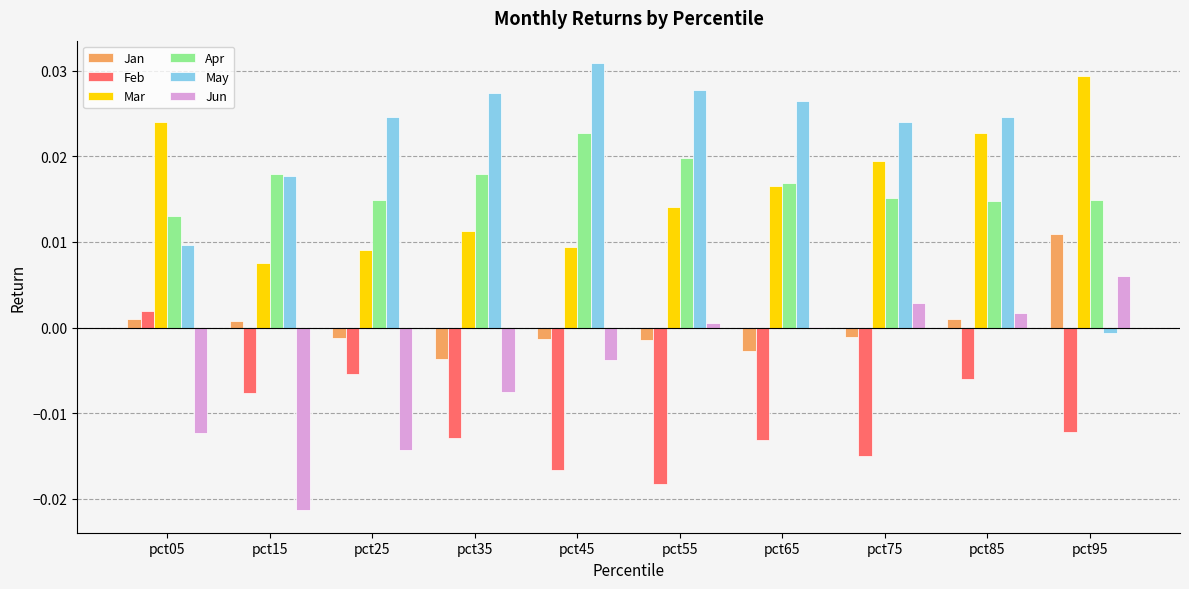

Between pct25 and pct95, which series saw the biggest shift?

May